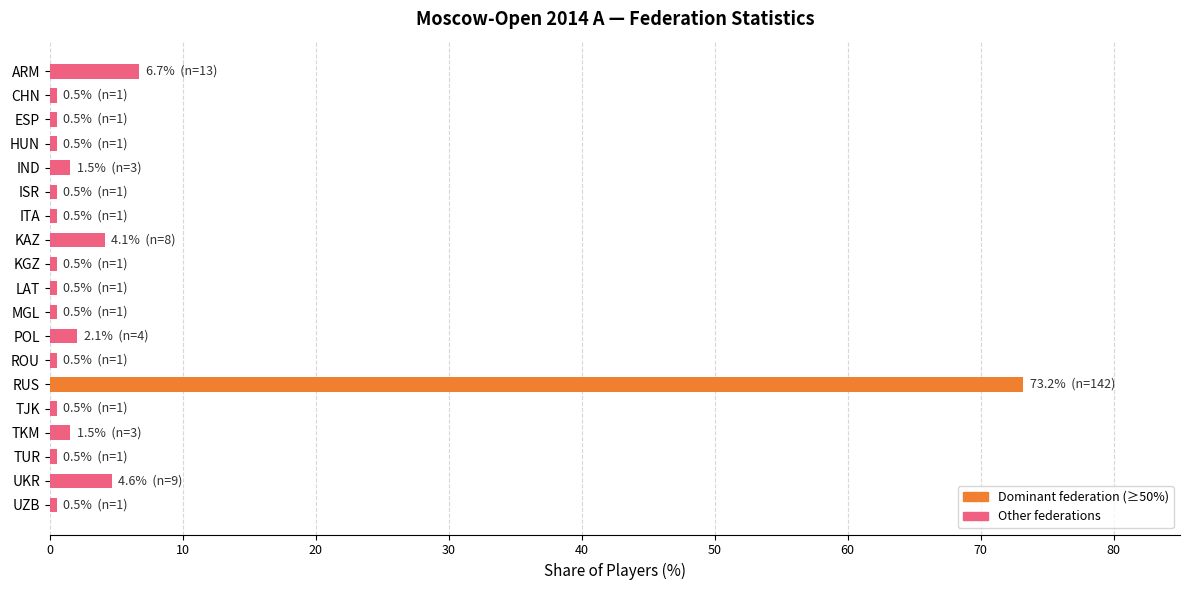

Reading bottom to top, extract all data points from this chart.

0.5	4.6	0.5	1.5	0.5	73.2	0.5	2.1	0.5	0.5	0.5	4.1	0.5	0.5	1.5	0.5	0.5	0.5	6.7